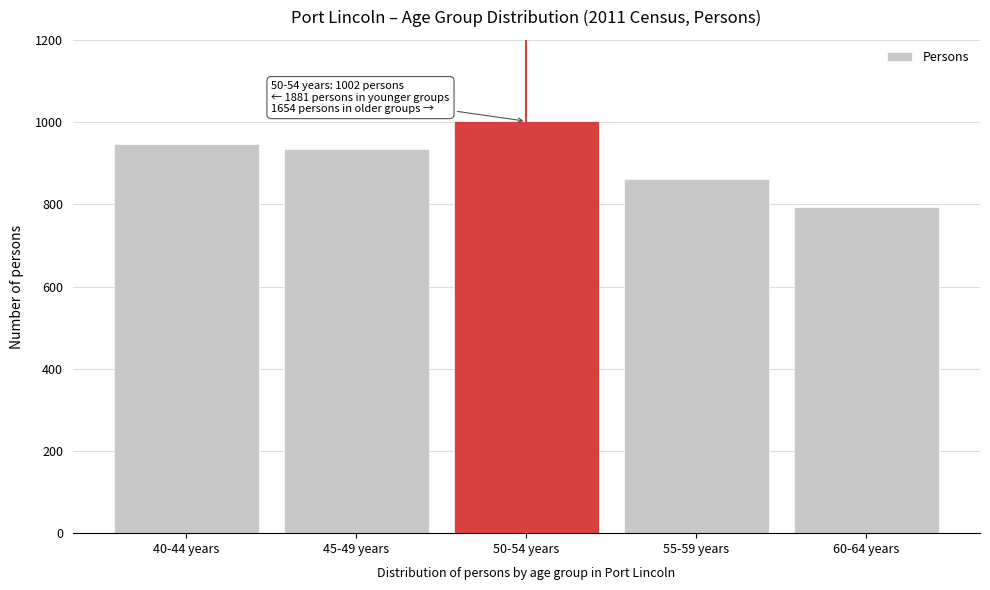

Reading left to right, what are all the values shown in this chart?

946	935	1002	861	793